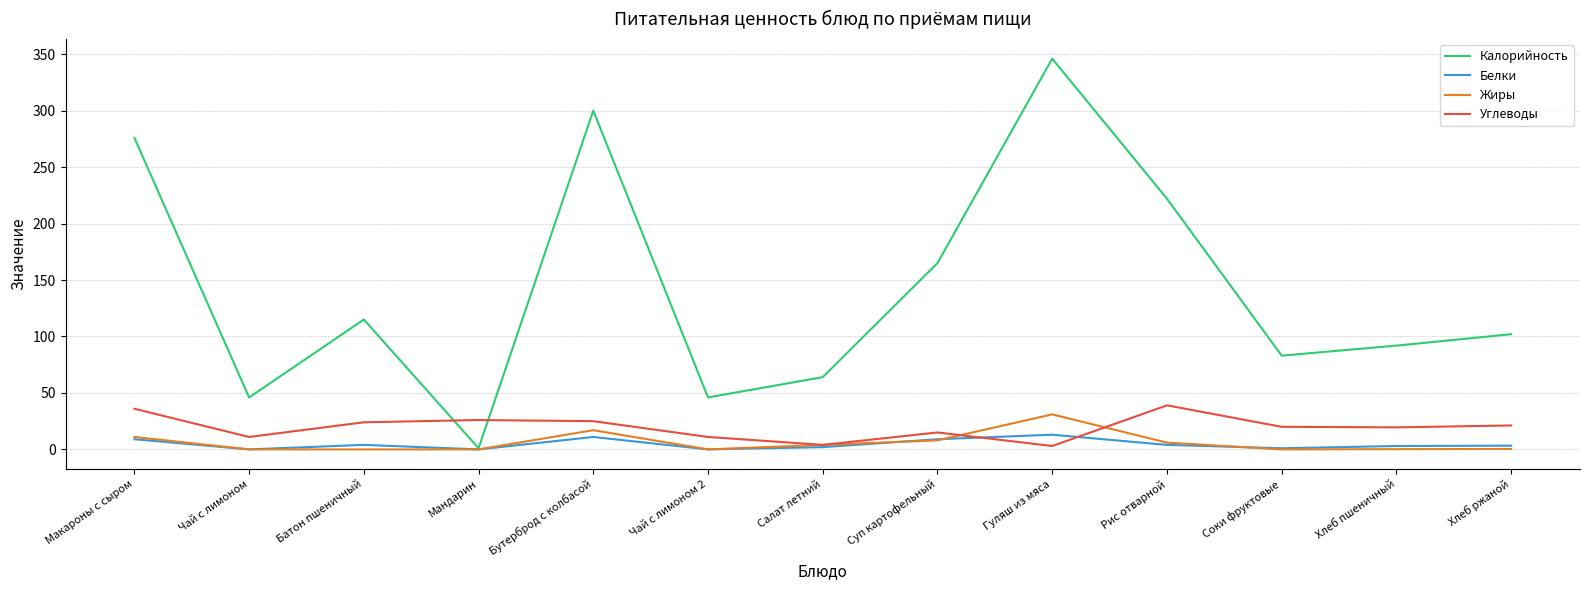

Which series changed the most between Суп картофельный and Рис отварной?

Калорийность